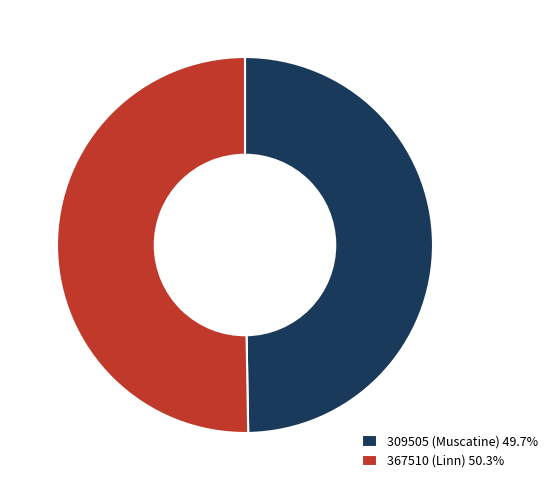

Combined, do 309505 (Muscatine) 49.7% and 367510 (Linn) 50.3% account for over 50%?

Yes